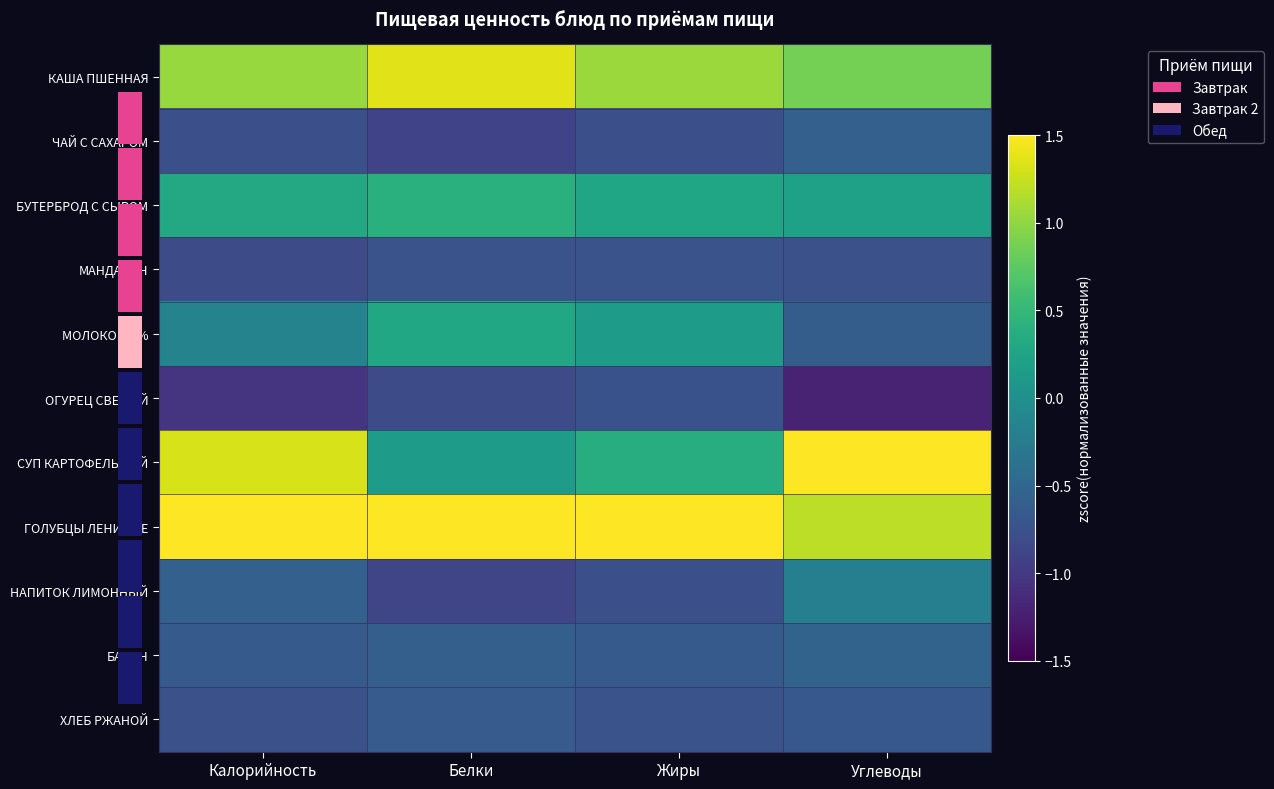

Reading right to left, list all the values displayed in this chart.

КАША ПШЕННАЯ: Углеводы=0.9	Жиры=1.1	Белки=1.4	Калорийность=1.0
ЧАЙ С САХАРОМ: Углеводы=-0.6	Жиры=-0.8	Белки=-0.9	Калорийность=-0.8
БУТЕРБРОД С СЫРОМ: Углеводы=0.2	Жиры=0.3	Белки=0.4	Калорийность=0.3
МАНДАРИН: Углеводы=-0.8	Жиры=-0.7	Белки=-0.7	Калорийность=-0.8
МОЛОКО 3,2%: Углеводы=-0.6	Жиры=0.2	Белки=0.3	Калорийность=-0.2
ОГУРЕЦ СВЕЖИЙ: Углеводы=-1.2	Жиры=-0.7	Белки=-0.8	Калорийность=-1.0
СУП КАРТОФЕЛЬНЫЙ: Углеводы=2.3	Жиры=0.4	Белки=0.2	Калорийность=1.3
ГОЛУБЦЫ ЛЕНИВЫЕ: Углеводы=1.2	Жиры=2.5	Белки=2.3	Калорийность=2.1
НАПИТОК ЛИМОННЫЙ: Углеводы=-0.2	Жиры=-0.8	Белки=-0.9	Калорийность=-0.6
БАТОН: Углеводы=-0.5	Жиры=-0.7	Белки=-0.6	Калорийность=-0.6
ХЛЕБ РЖАНОЙ: Углеводы=-0.7	Жиры=-0.7	Белки=-0.6	Калорийность=-0.8